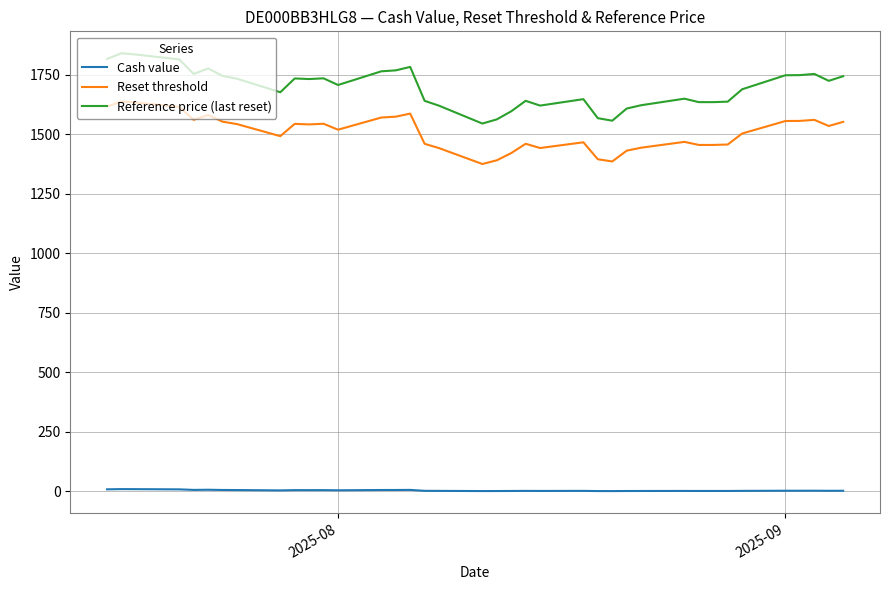

What is the difference between the maximum and minimum values in the Reference price (last reset) series?

295.5